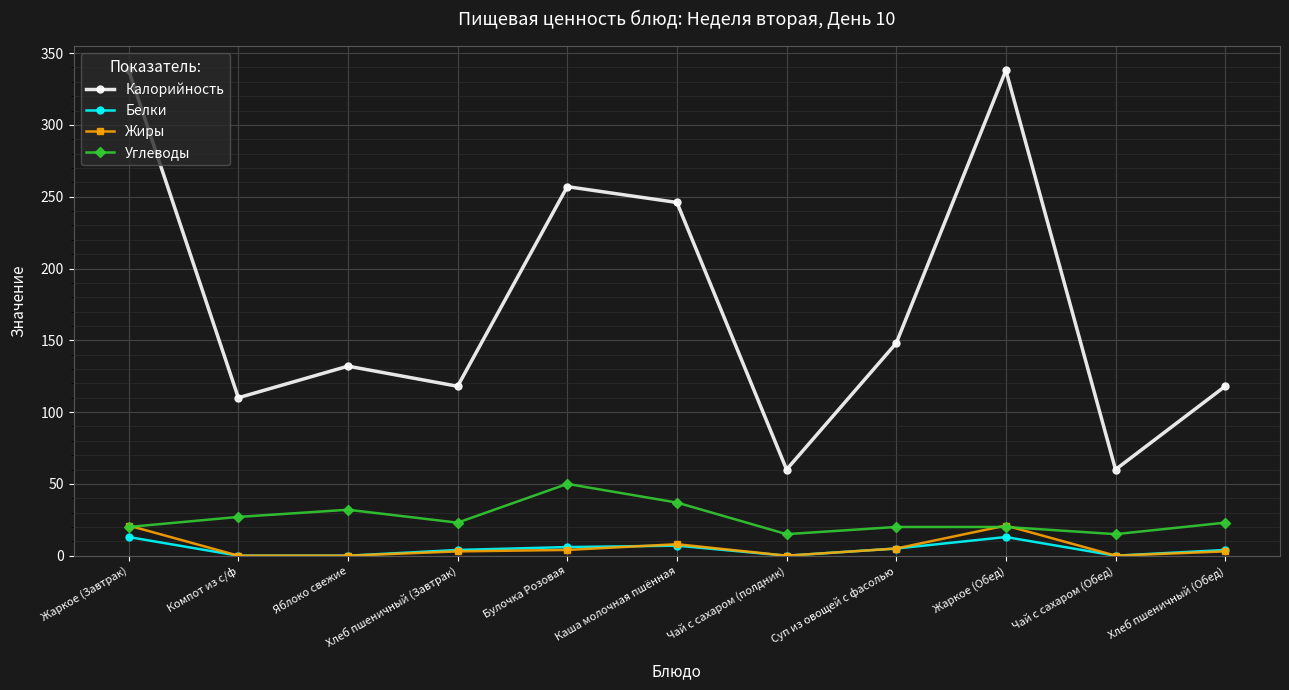

Which series has the largest total across all categories?

Калорийность